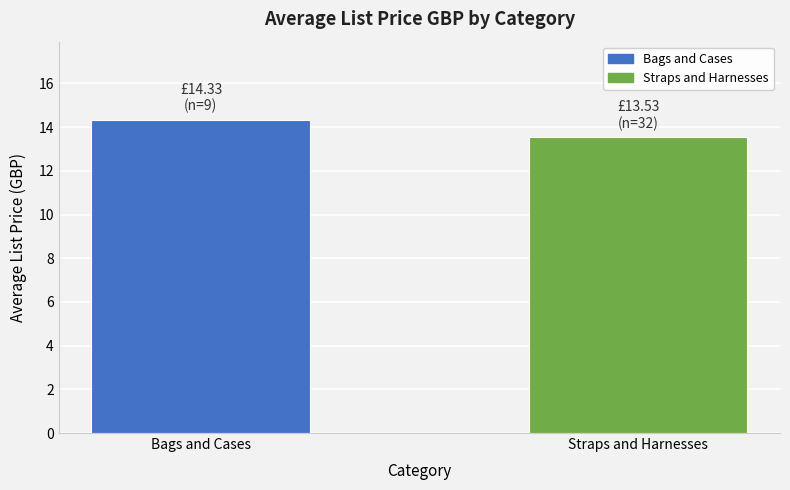

Reading right to left, what are all the values shown in this chart?

13.5	14.3